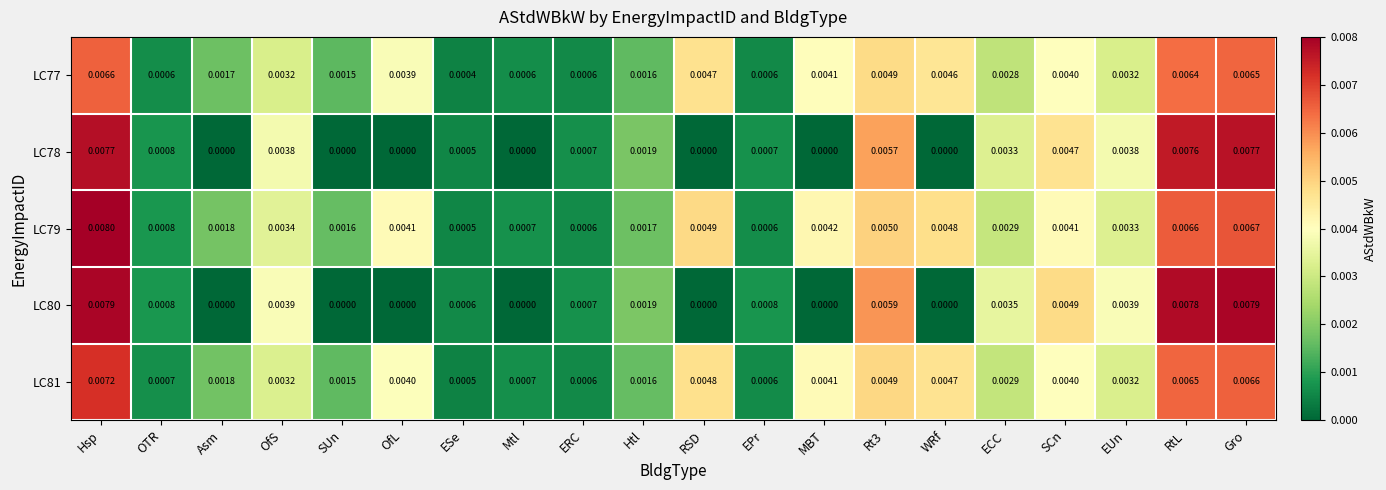

Rank the series by their maximum value, from highest to lowest.

LC79, LC80, LC78, LC81, LC77